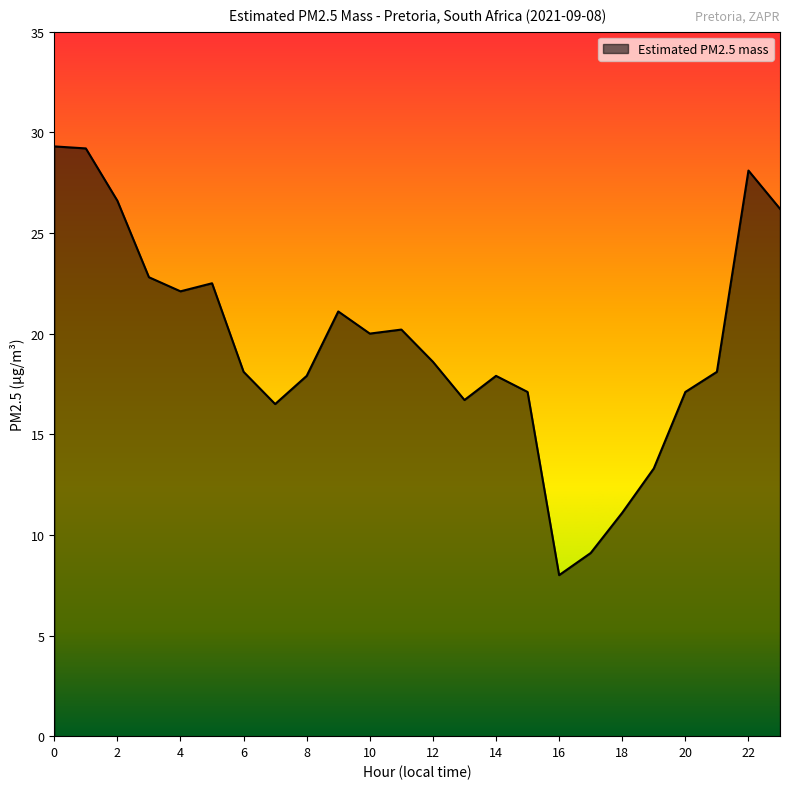

What is the difference between the maximum and minimum values?

21.3